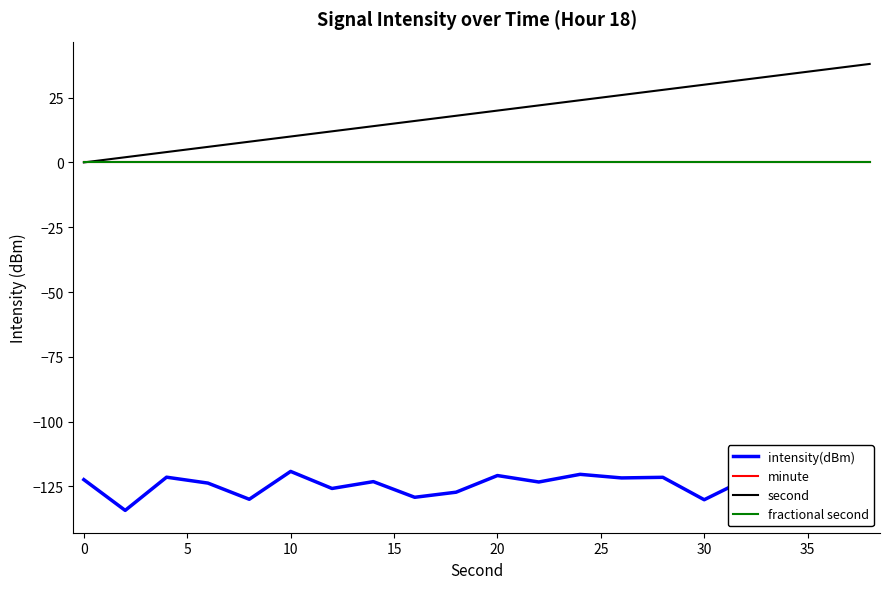

What is the spread (max minus min) of values at 5?

125.5